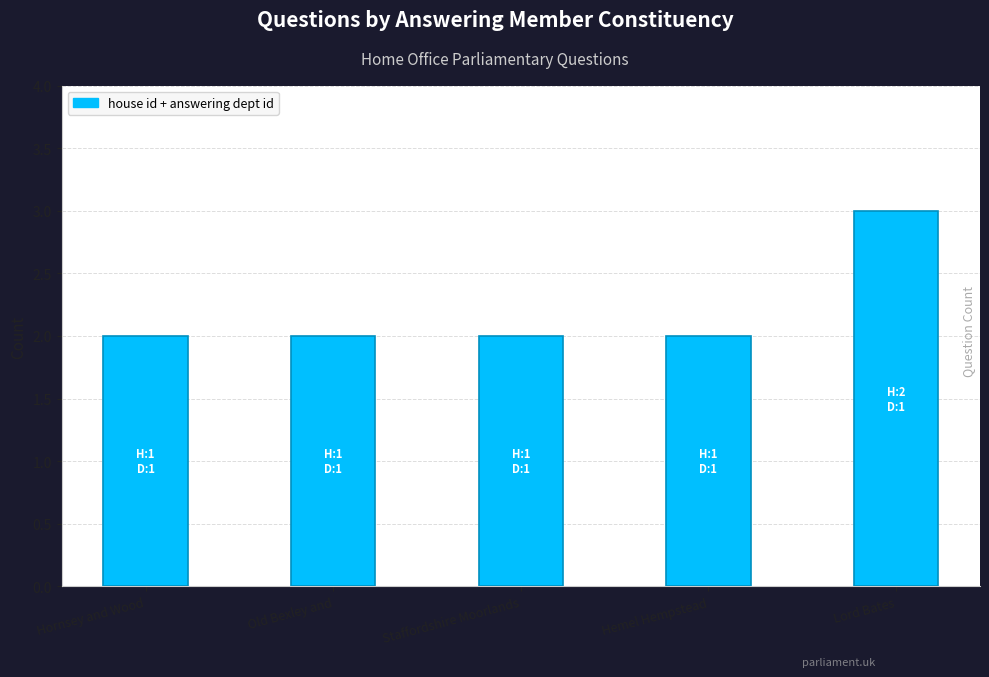

How many bars are there in total?

5